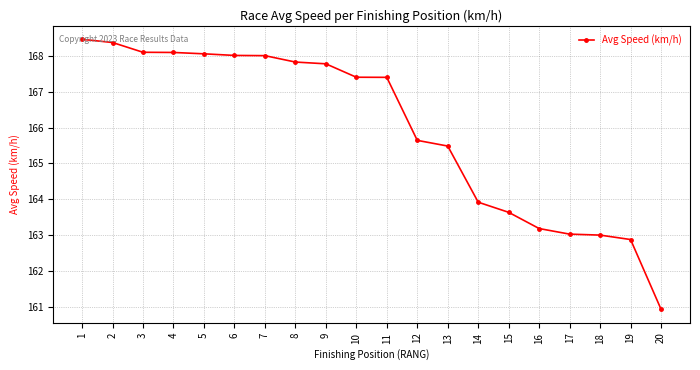

How many lines are shown in the chart?

1